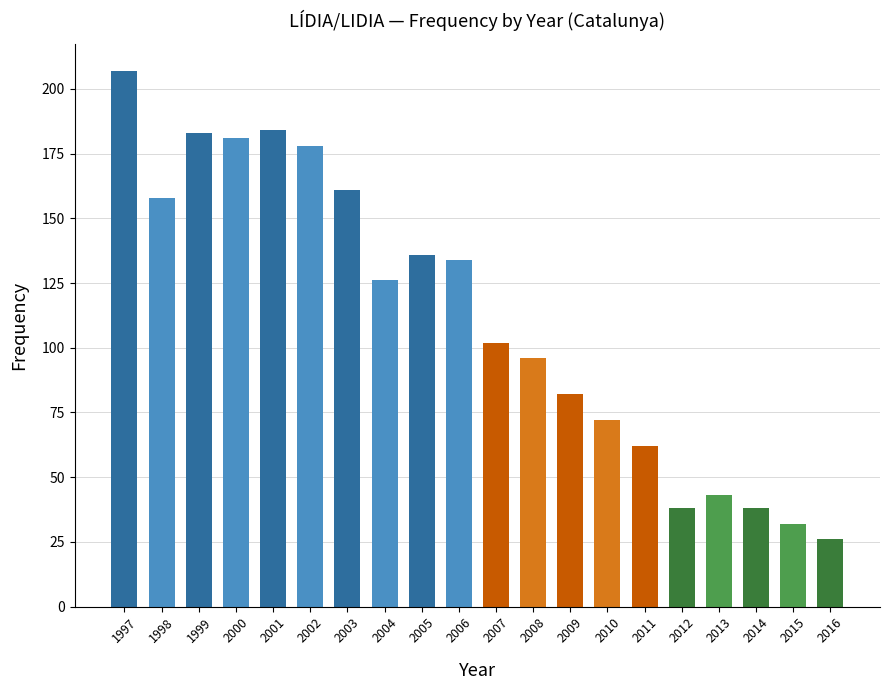

Reading left to right, extract all data points from this chart.

1997=207	1998=158	1999=183	2000=181	2001=184	2002=178	2003=161	2004=126	2005=136	2006=134	2007=102	2008=96	2009=82	2010=72	2011=62	2012=38	2013=43	2014=38	2015=32	2016=26